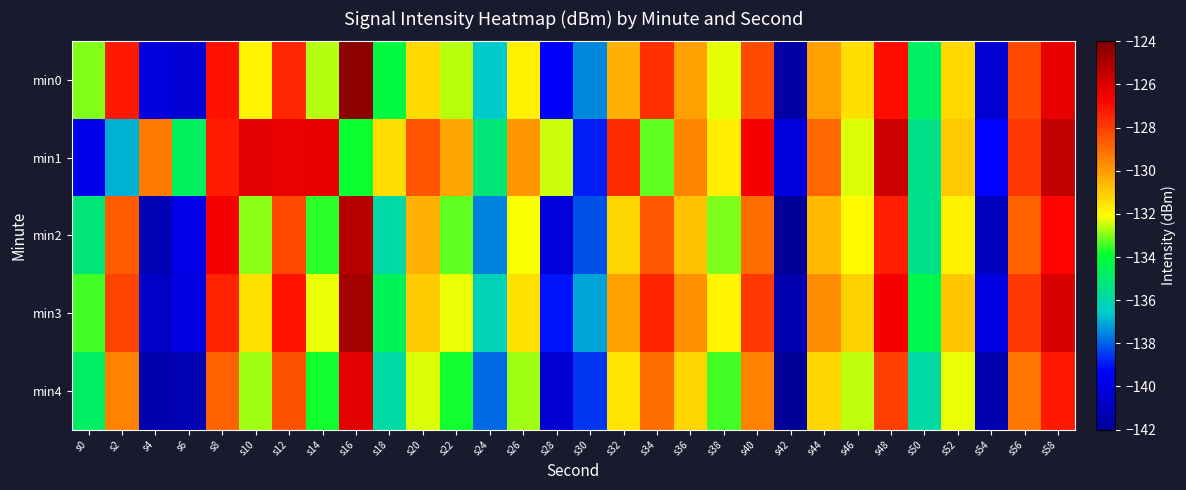

How many distinct data groups are displayed?

5